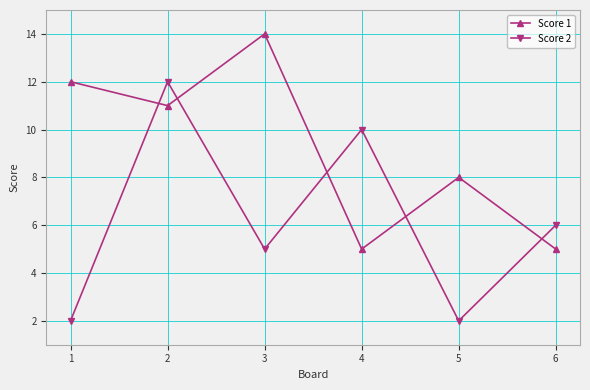

List the series in order of their peak value, highest first.

Score 1, Score 2